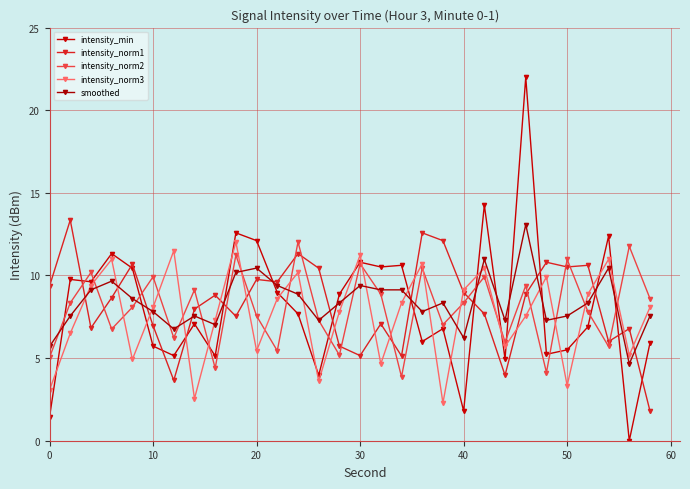

Rank the series by their maximum value, from highest to lowest.

intensity_min, intensity_norm1, smoothed, intensity_norm2, intensity_norm3